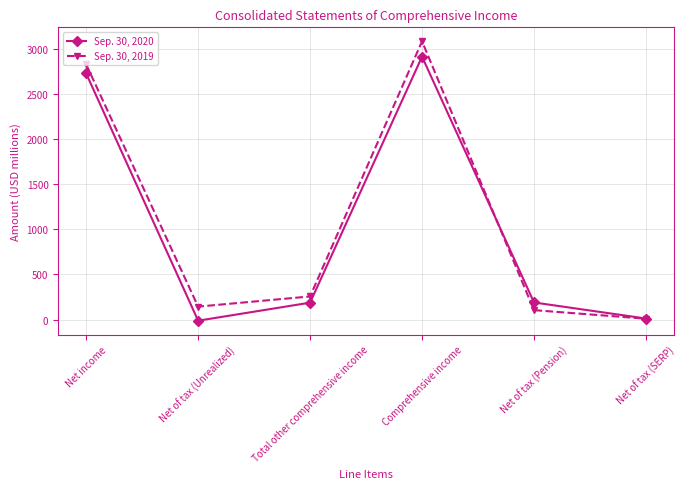

True or false: Sep. 30, 2020 has a value of 189 at Net of tax (Pension).

True